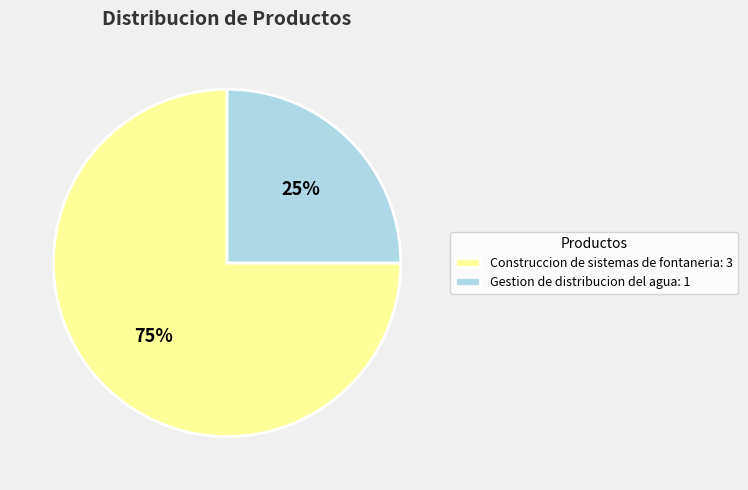

True or false: Gestion de distribucion del agua accounts for 25% of the total.

True